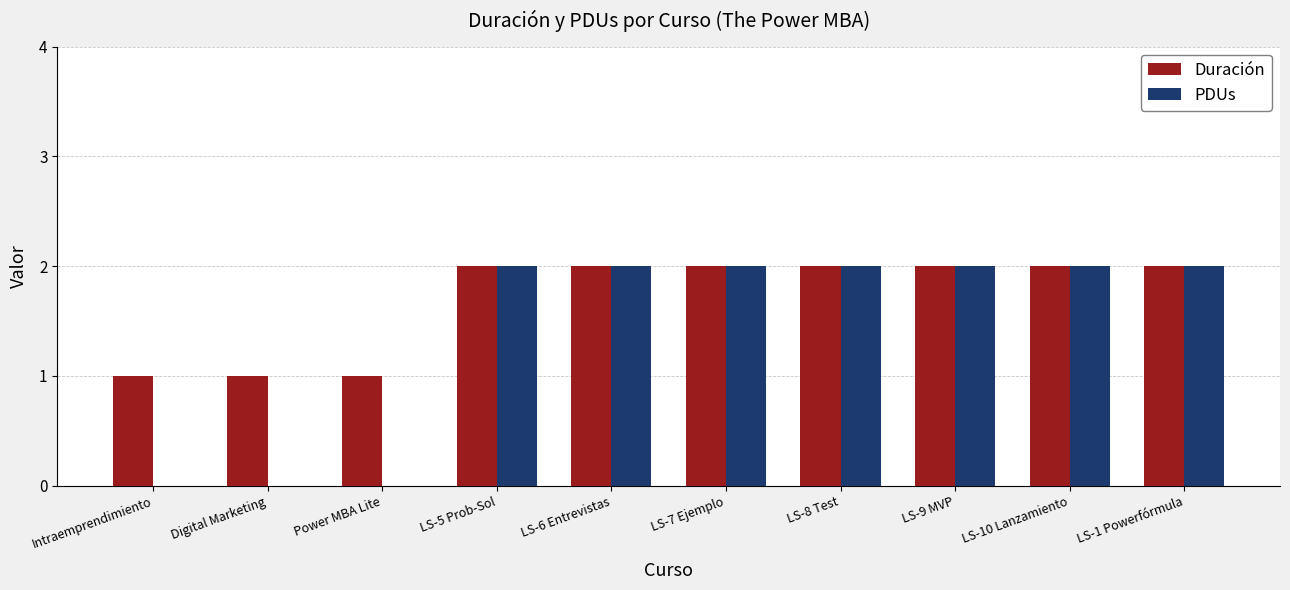

Between Digital Marketing and LS-8 Test, which series saw the biggest shift?

PDUs